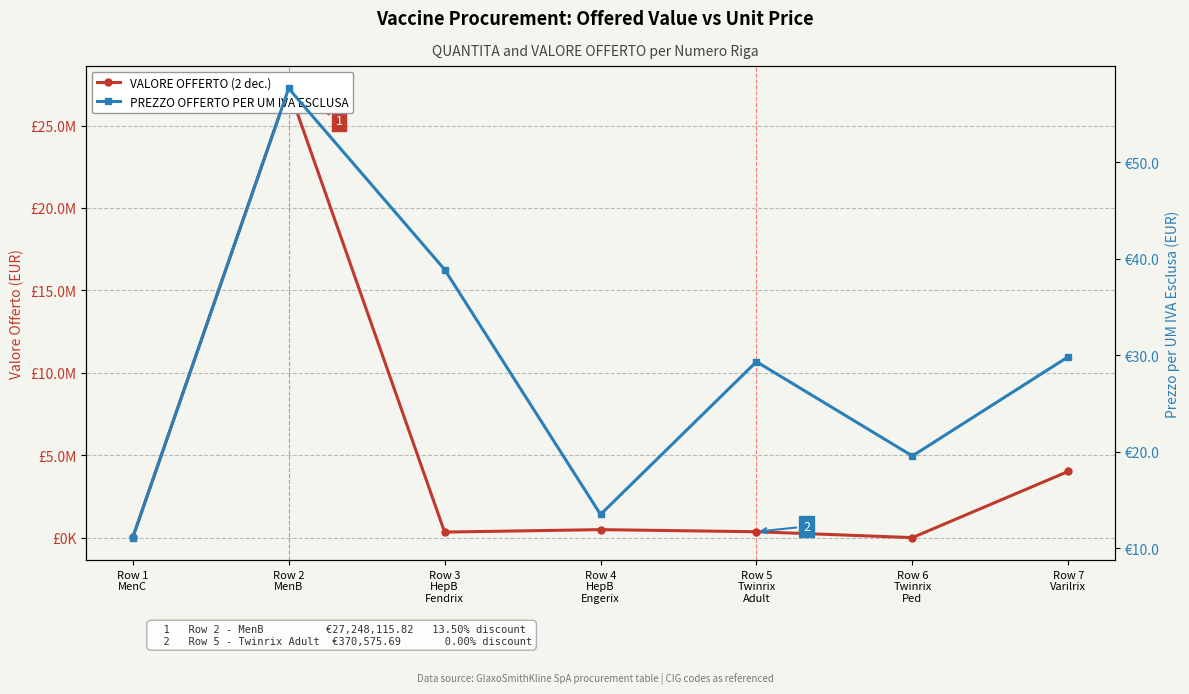

What is the label of the 1st point from the right?

Row 7
Varilrix